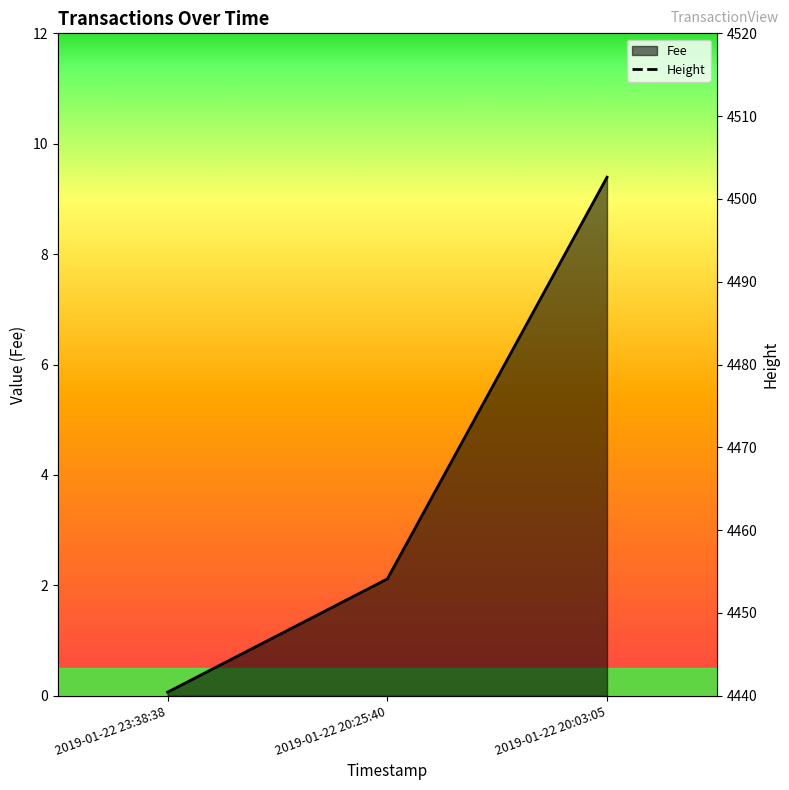

Reading left to right, extract all data points from this chart.

Fee: 0.1	2.1	9.4
Height: 4508.0	4457.0	4451.0